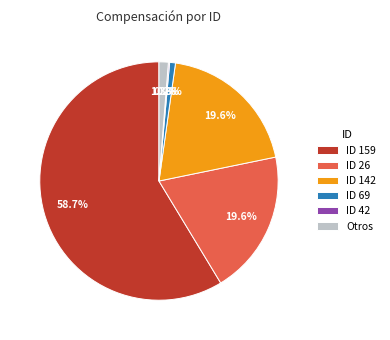

Does any single category account for the majority?

Yes